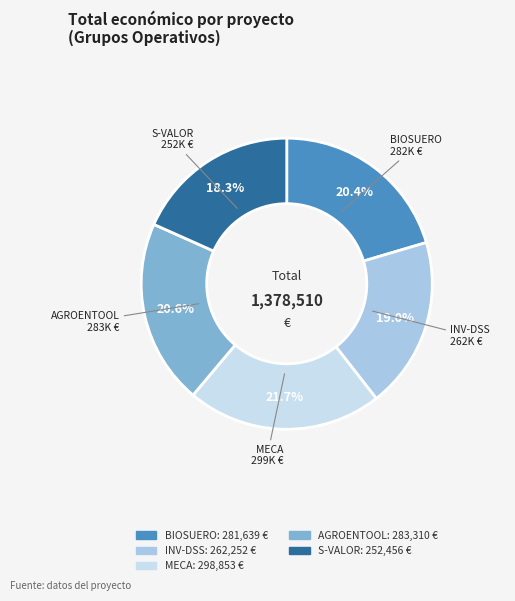

What is the smallest slice in the pie chart?

S-VALOR